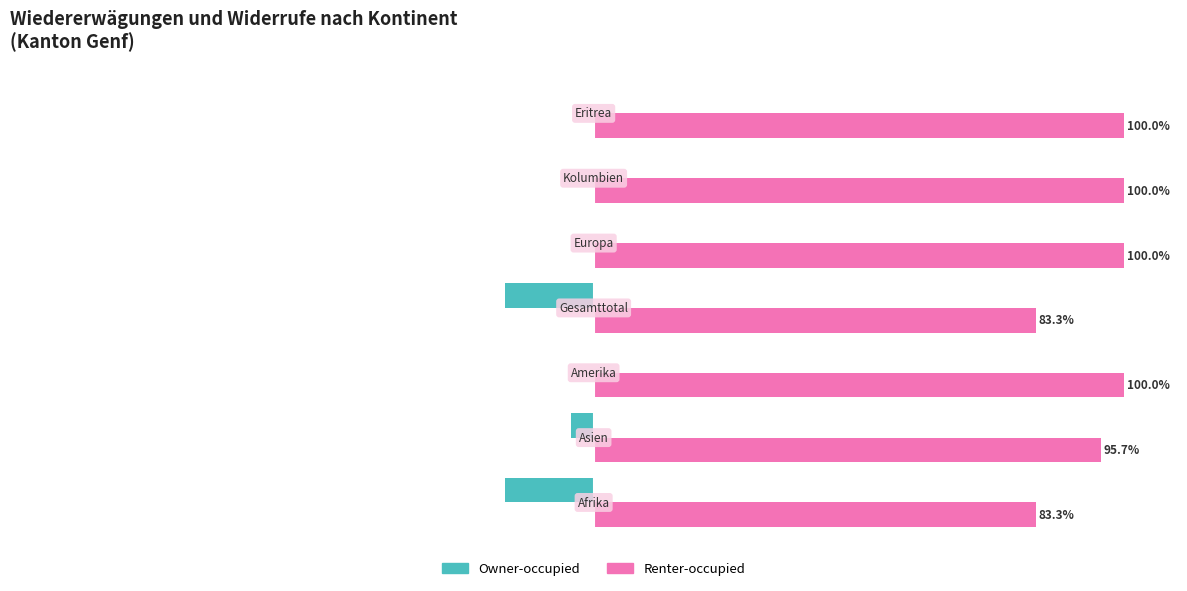

Which series has the largest total across all categories?

Renter-occupied